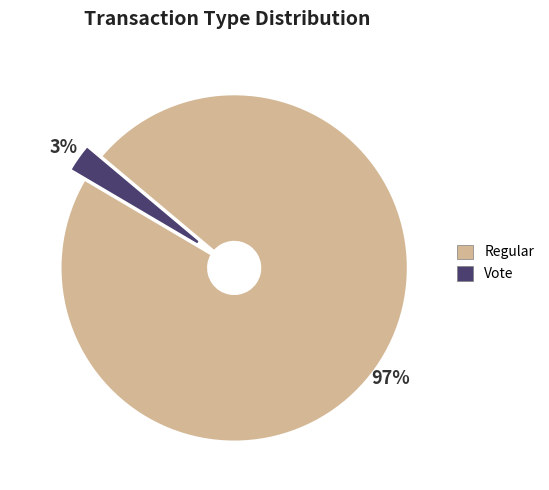

Rank the categories by value from lowest to highest.

Vote, Regular